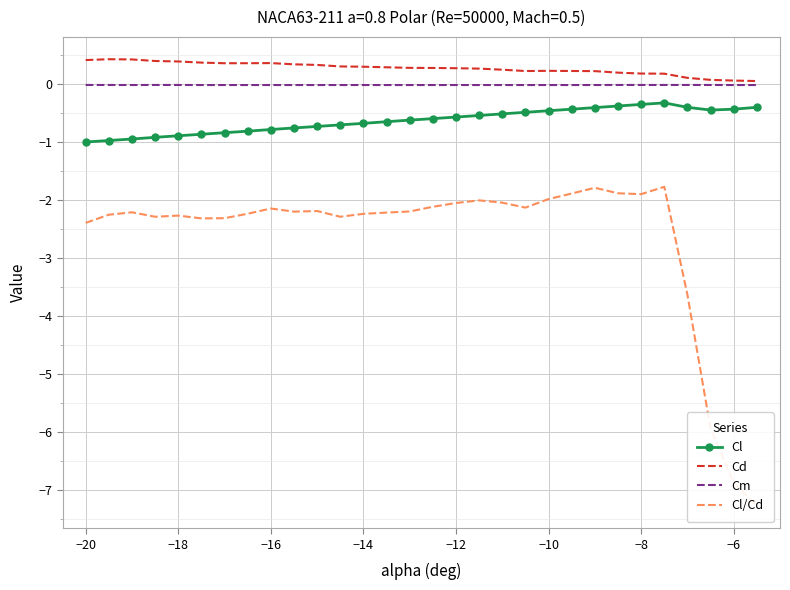

True or false: Cd and Cl cross at least once.

False